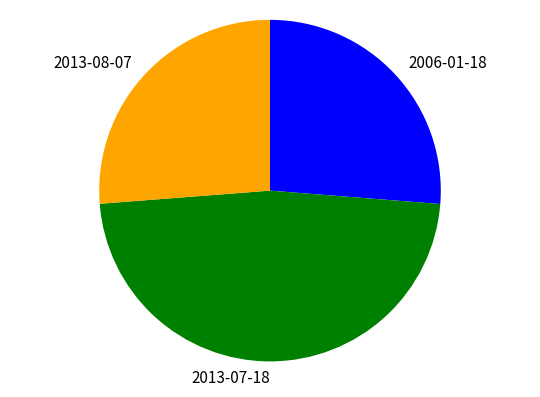

What is the largest slice in the pie chart?

2013-07-18